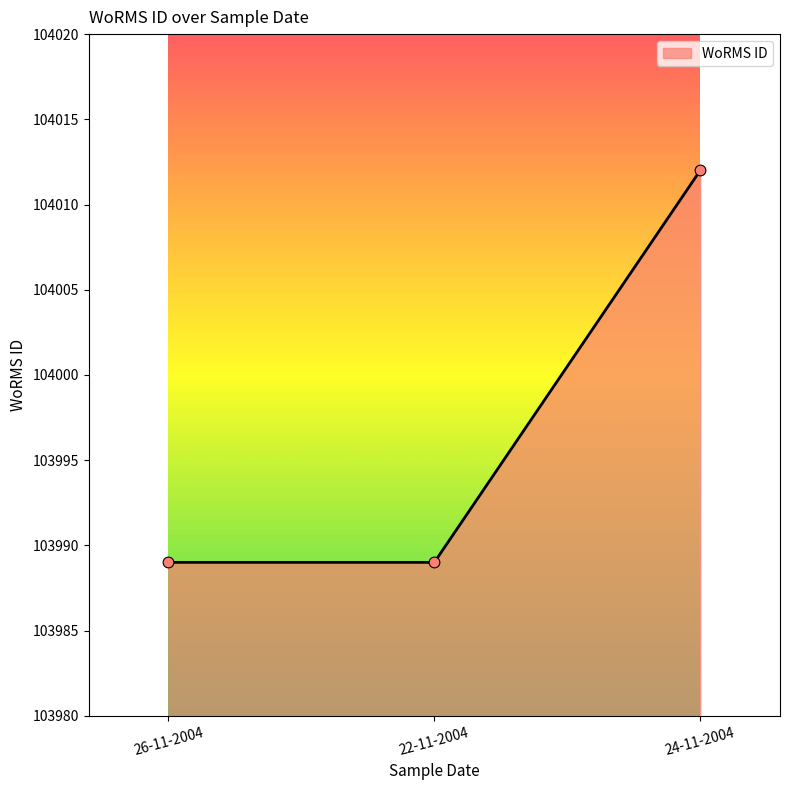

What is the ratio of the value at 24-11-2004 to the value at 22-11-2004?

1.0